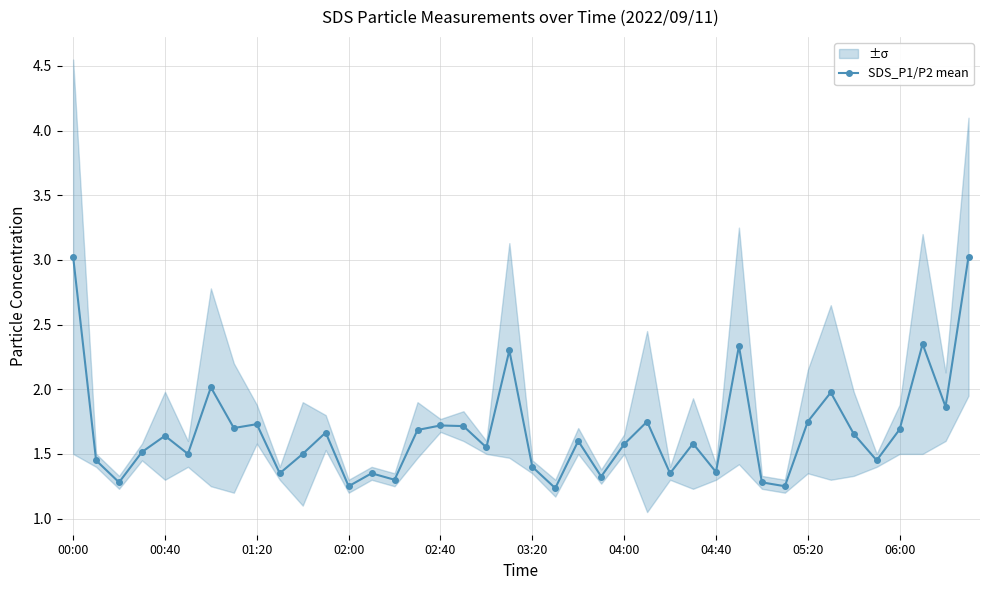

Where is the first local maximum for SDS_P1/P2 mean?

00:40